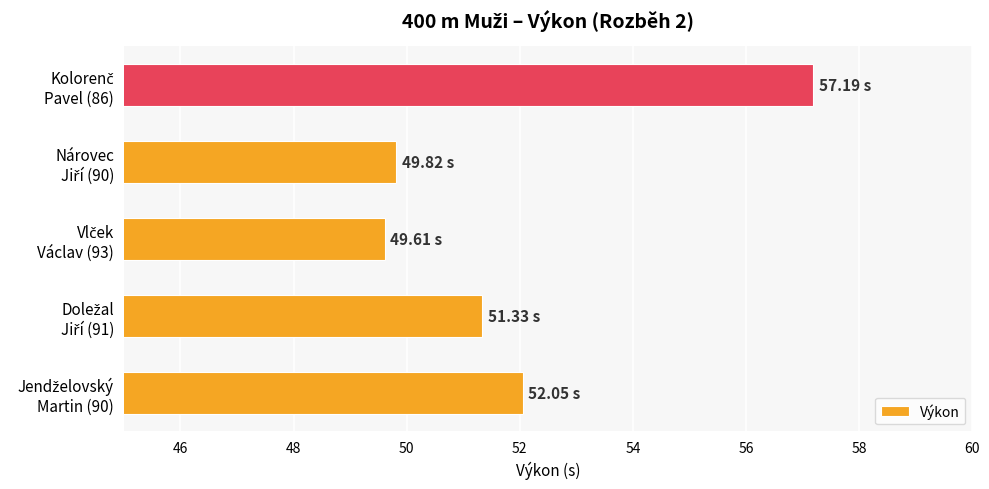

What is the difference between the maximum and second lowest values?

7.4